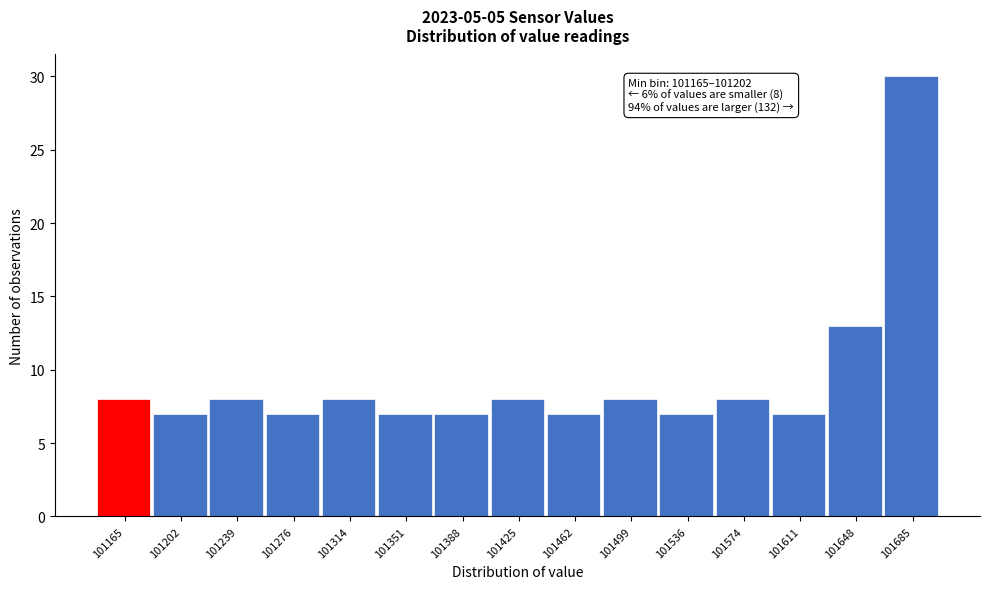

Reading left to right, transcribe all the data shown in this chart.

101165=8	101202=7	101239=8	101276=7	101314=8	101351=7	101388=7	101425=8	101462=7	101499=8	101536=7	101574=8	101611=7	101648=13	101685=30